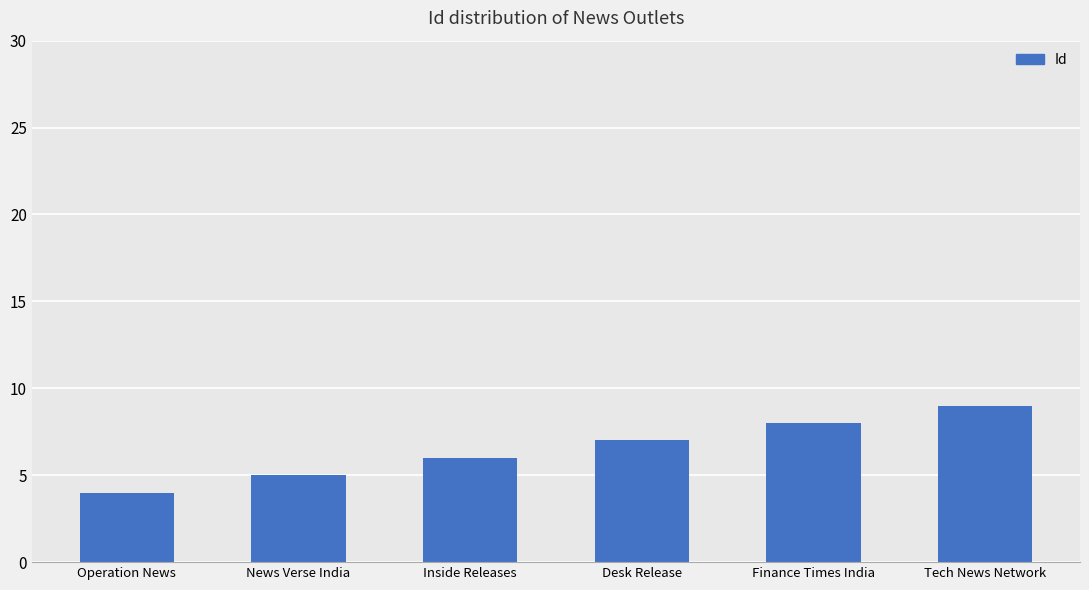

True or false: the data shows 8 at Finance Times India.

True